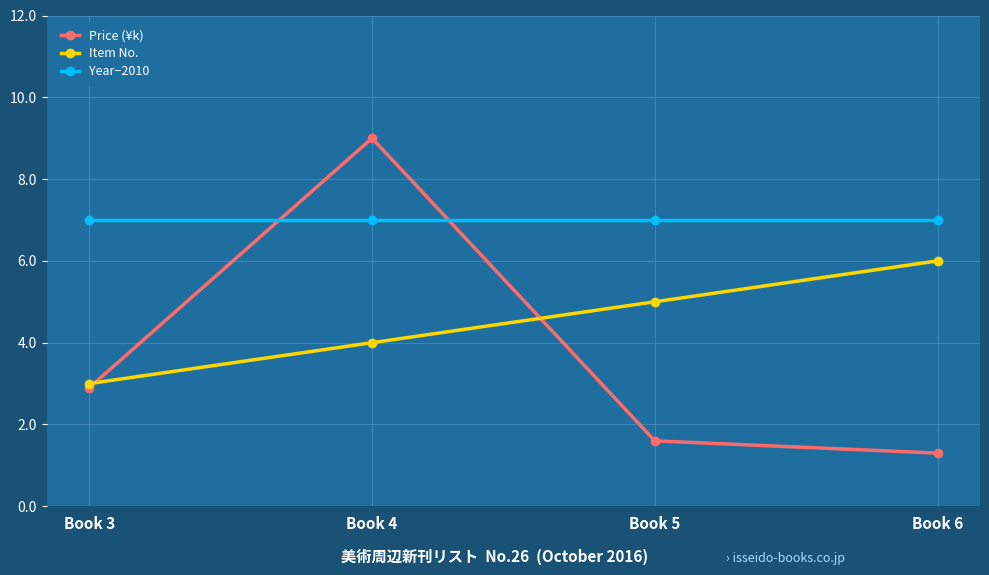

How many interior local peaks does the Price (¥k) series have?

1